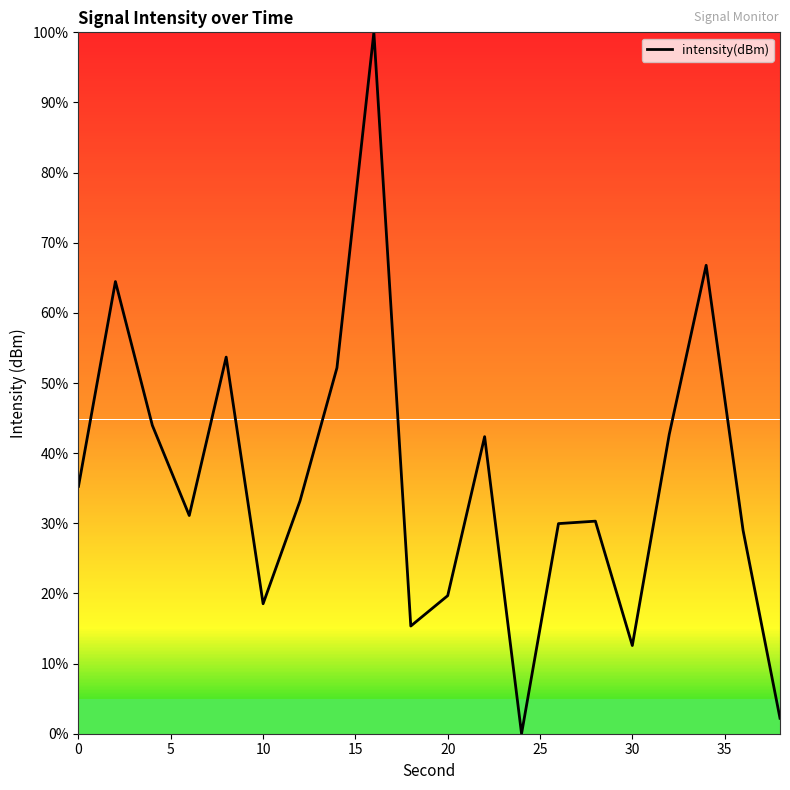

True or false: there are more than 1 points higher than both neighbors.

True